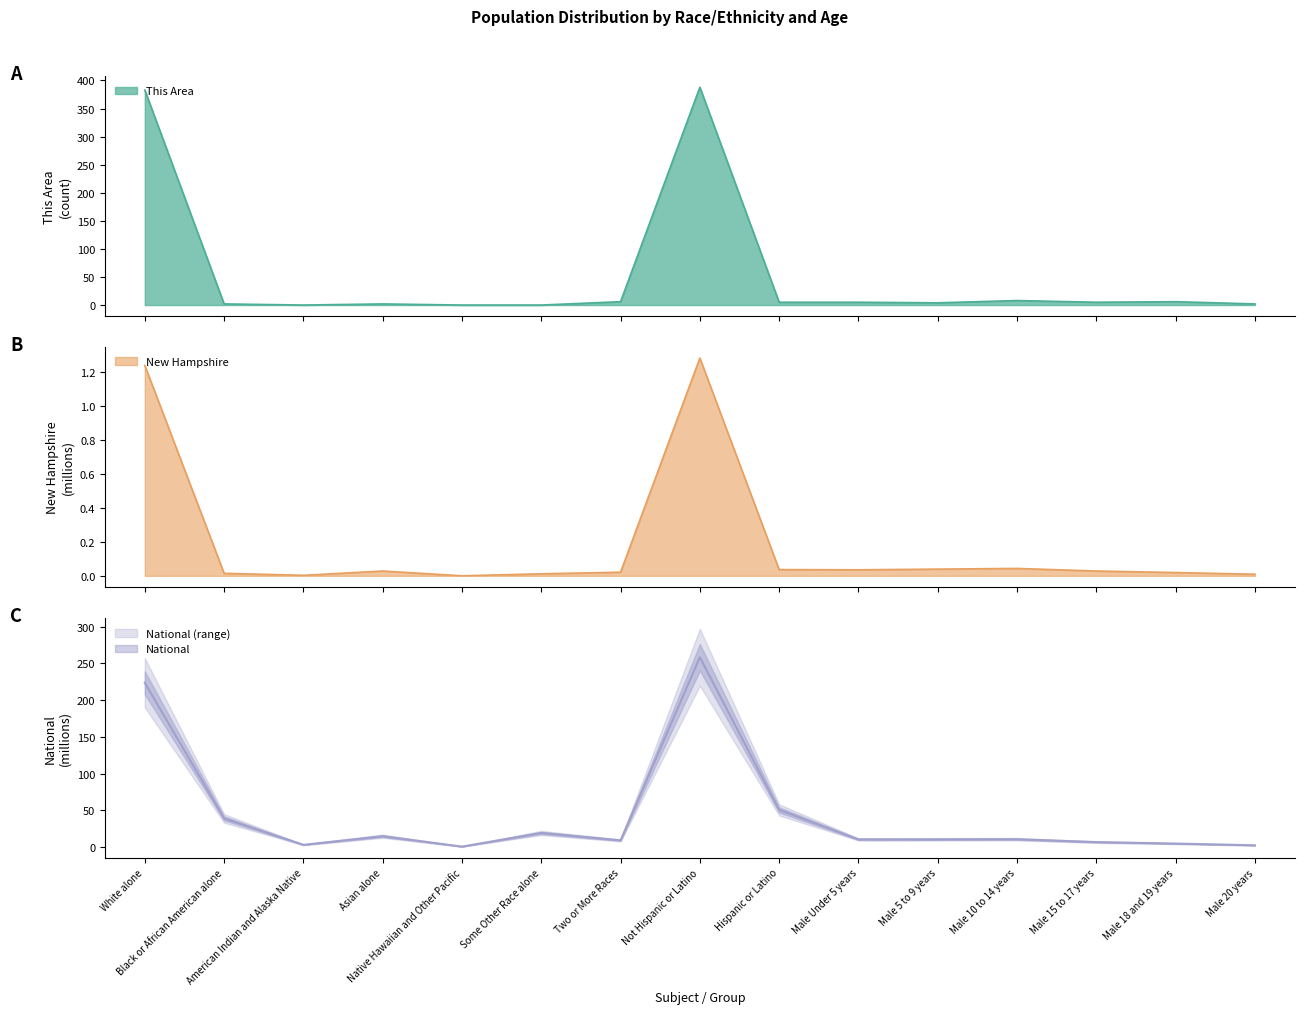

What is the highest value of the New Hampshire series?

1.3